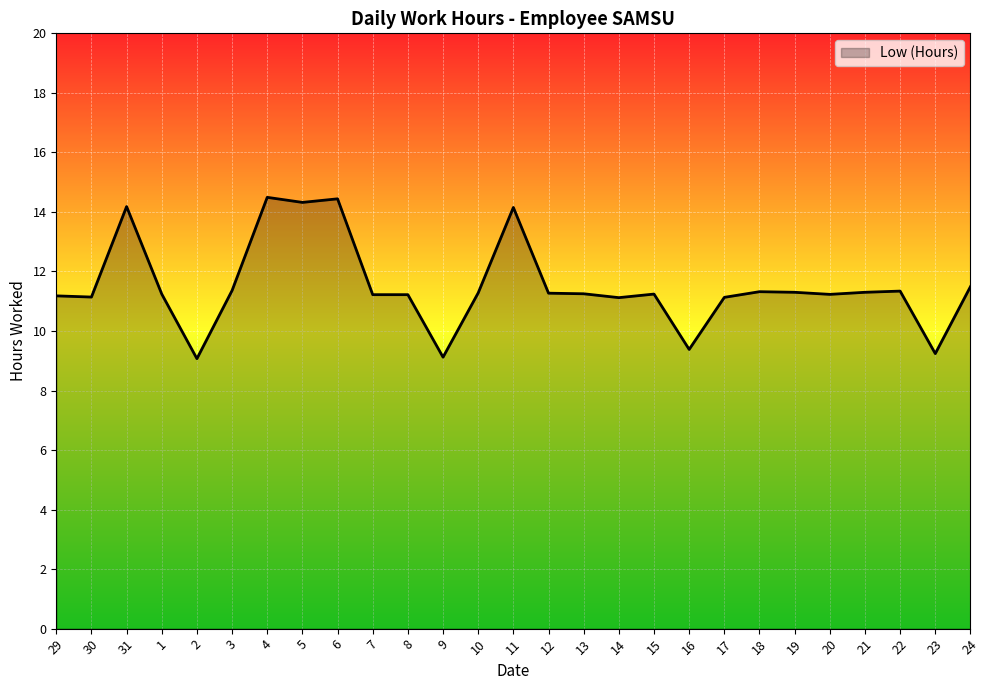

What is the change in value from 29 to 15?

+0.1